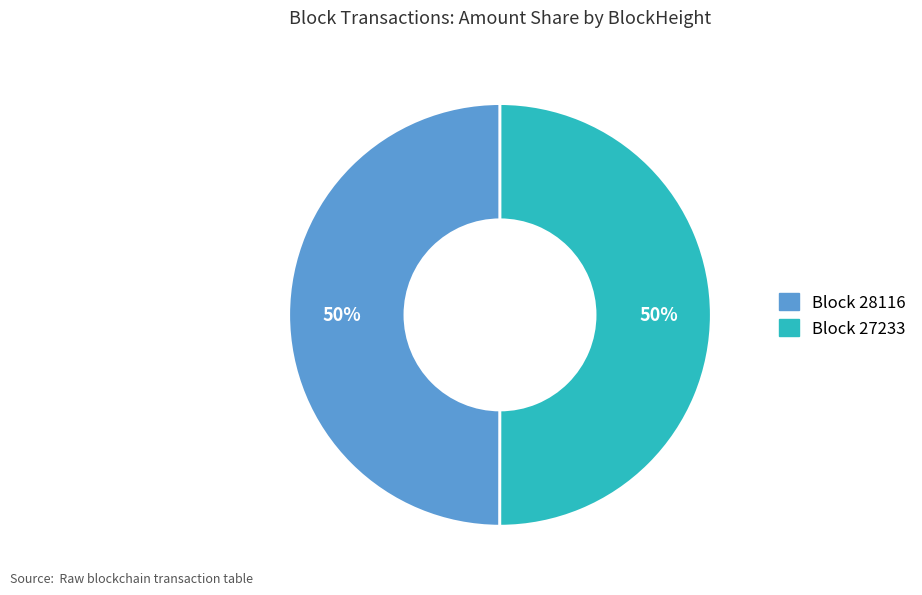

To the nearest percent, what is the average slice percentage?

50%